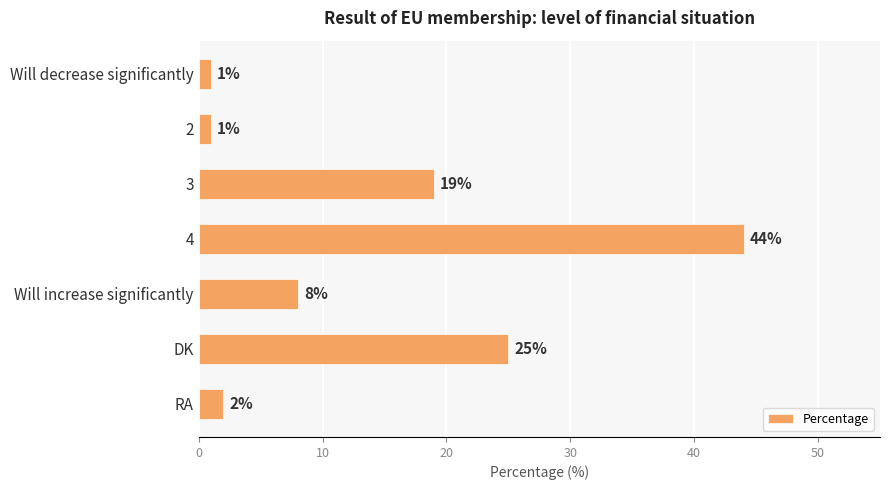

Reading top to bottom, transcribe all the data shown in this chart.

1	1	19	44	8	25	2